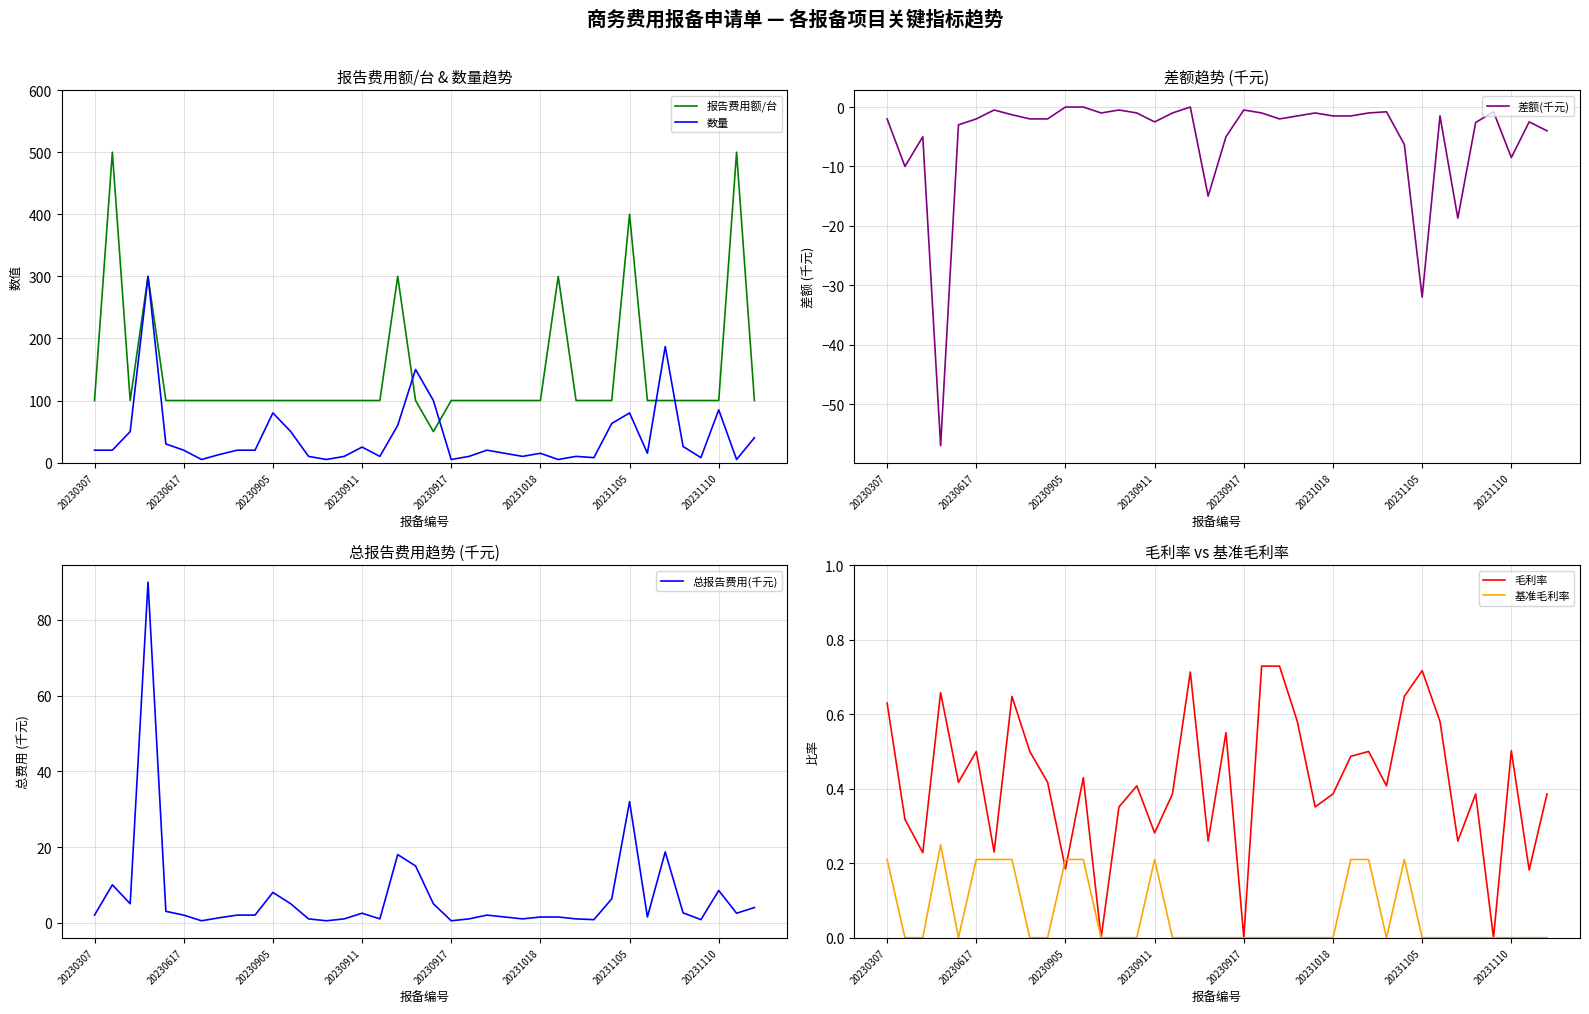

What is the approximate value of 总报告费用(千元) at 20231018?

1.5